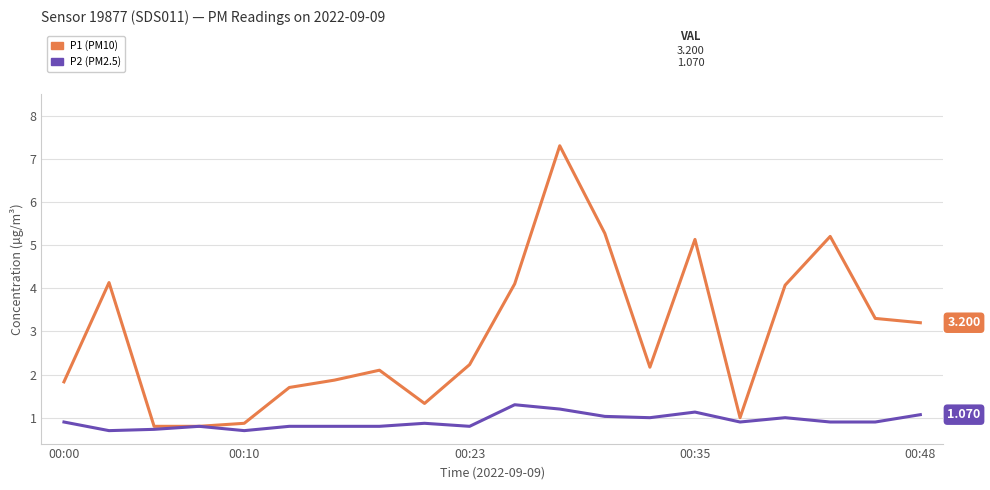

Is this an area chart (filled region under the line)?

No